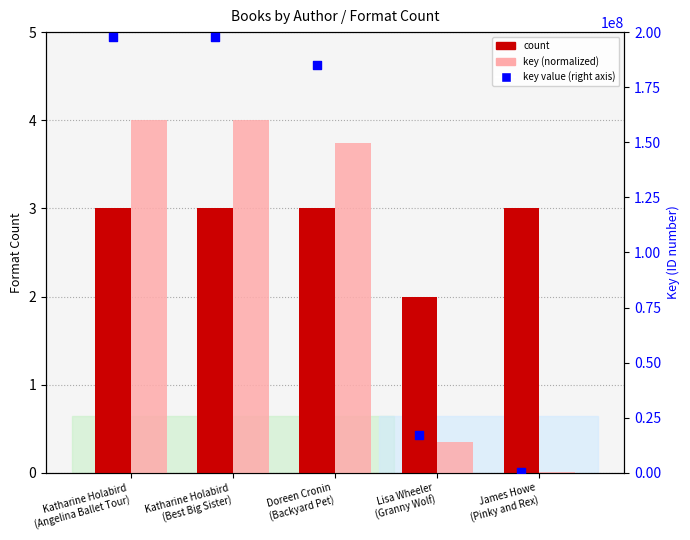

What is the total value across all series at Lisa Wheeler
(Granny Wolf)?

17131543.3